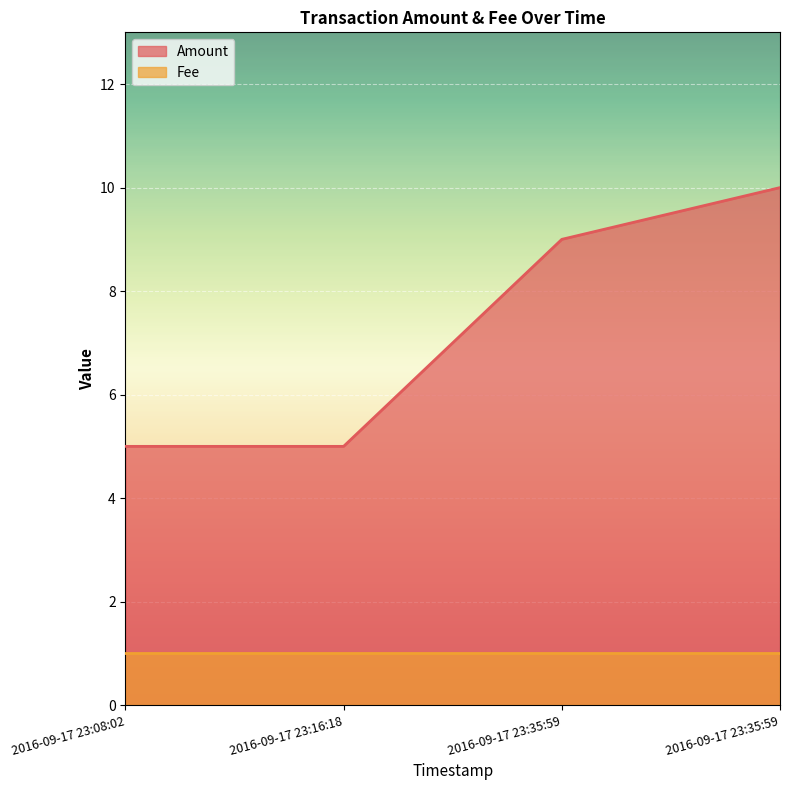

What is the label of the 3rd point from the right?

2016-09-17 23:16:18